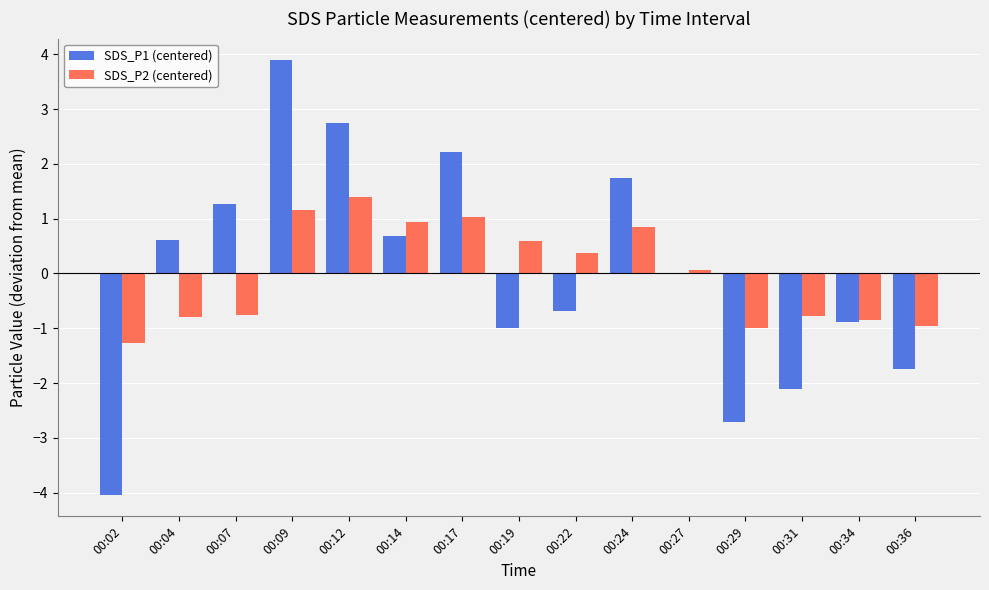

Is it true that SDS_P1 (centered) equals -0.8 at 00:36?

False